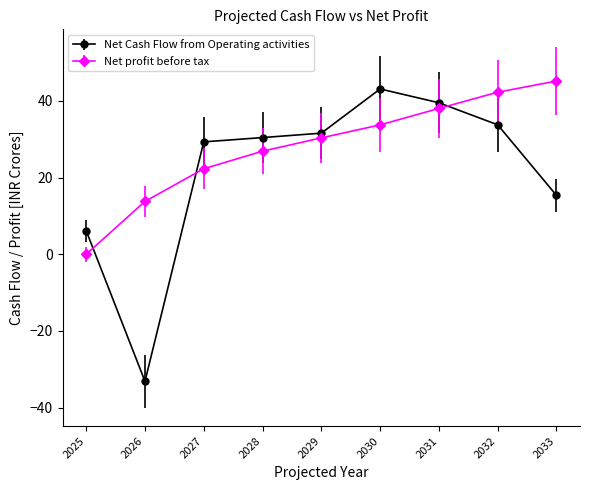

Which series has the largest range (max minus min)?

Net Cash Flow from Operating activities